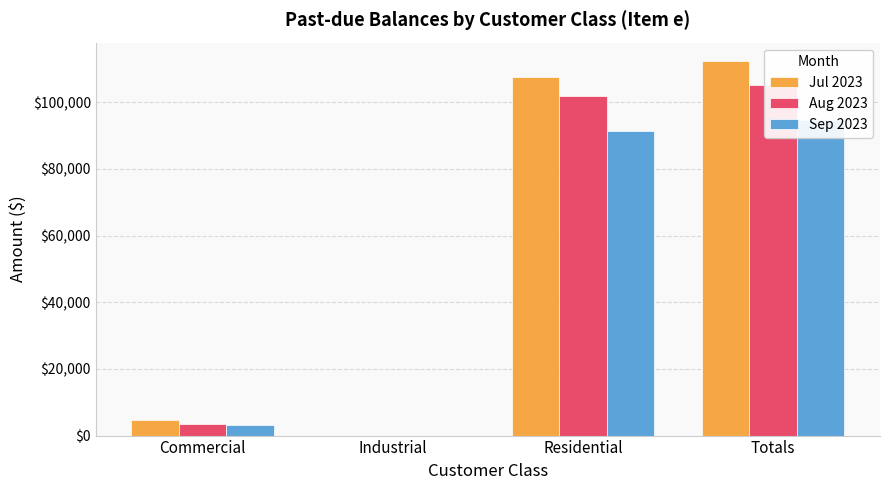

What position from the left is Industrial?

2